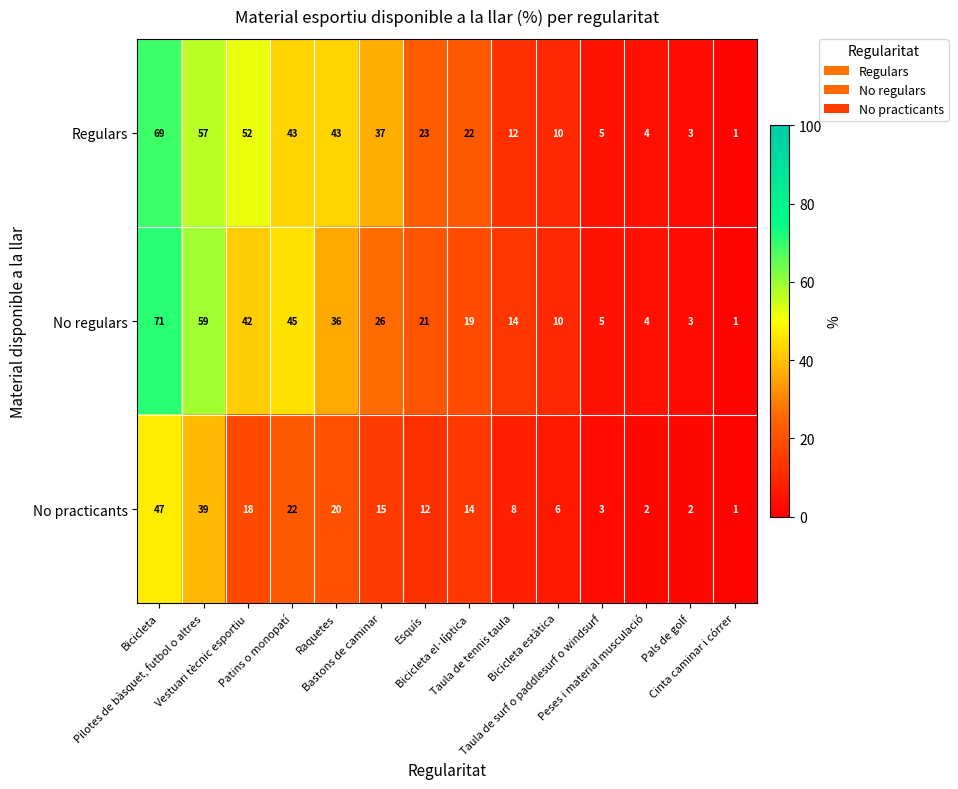

List the series in order of their peak value, lowest first.

No practicants, Regulars, No regulars